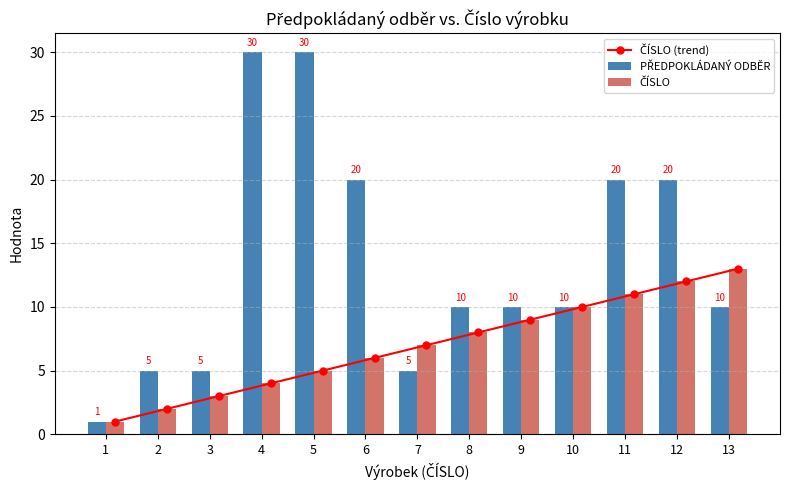

Which label corresponds to the smallest value in the chart?

1